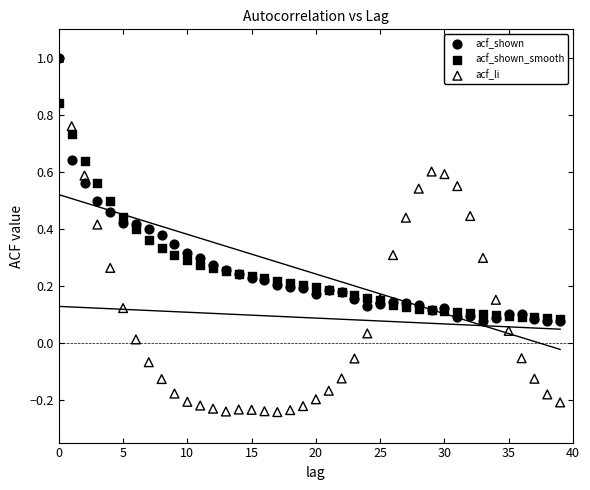

What are all the series names shown in the legend?

acf_shown, acf_shown_smooth, acf_li